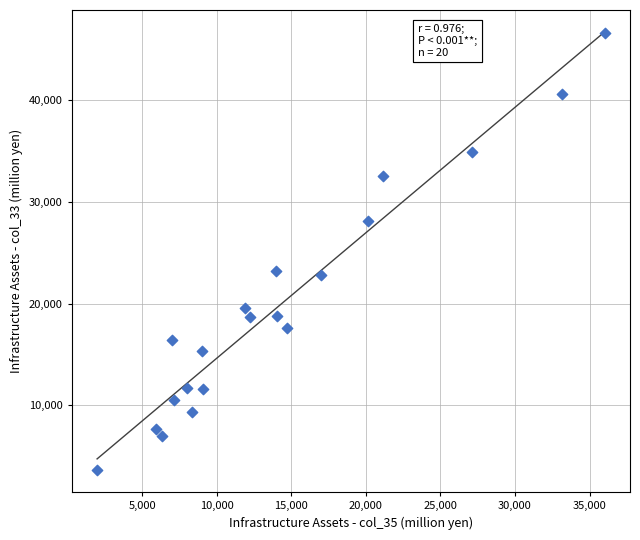

What is the range of X values (max minus min)?

34035